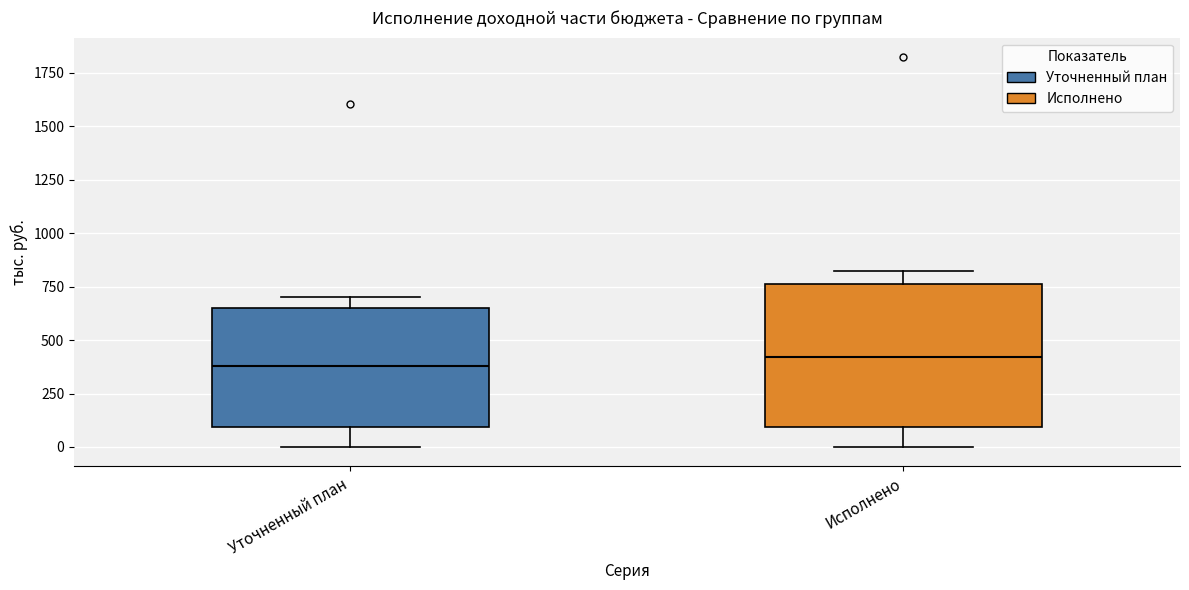

Reading left to right, read every box against the y-axis: the position of its median line, the range the box covers, and the ends of its whiskers. The values are not printed on the chart, so give them approximately, as read against the axis.

Уточненный план: median 400, box 100 to 650, whiskers 0 to 700
Исполнено: median 400, box 100 to 750, whiskers 0 to 800